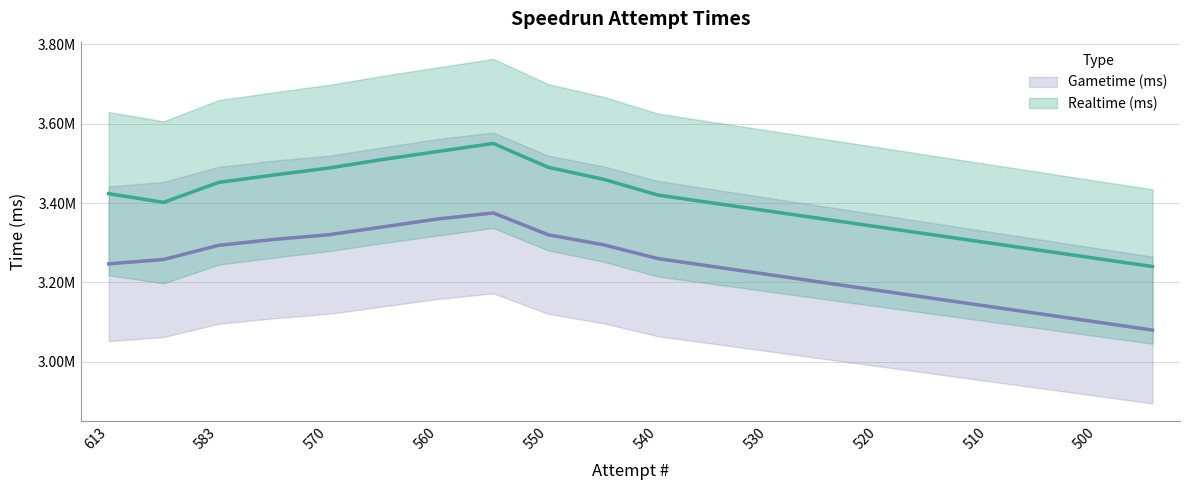

What value does the Gametime (ms) series have at 583?

3293431